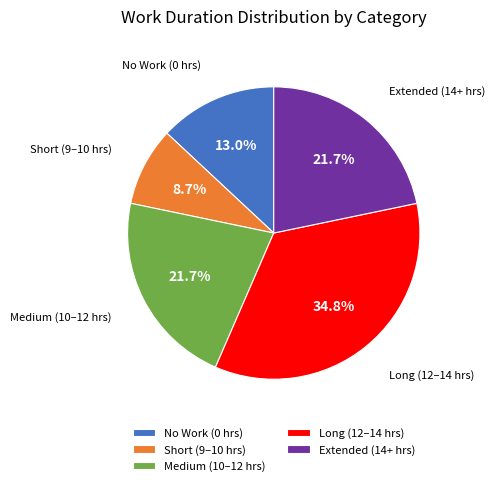

Approximately how many times larger is the value at No Work (0 hrs) compared to Long (12–14 hrs)?

0.4